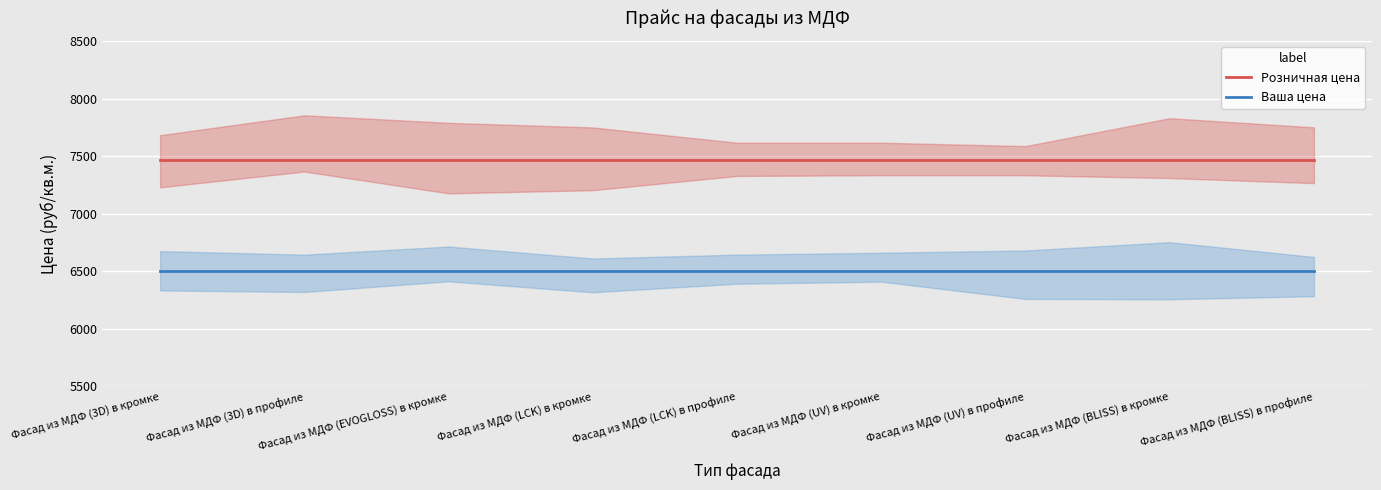

Which category has the lowest value in the Ваша цена series?

Фасад из МДФ (3D) в кромке